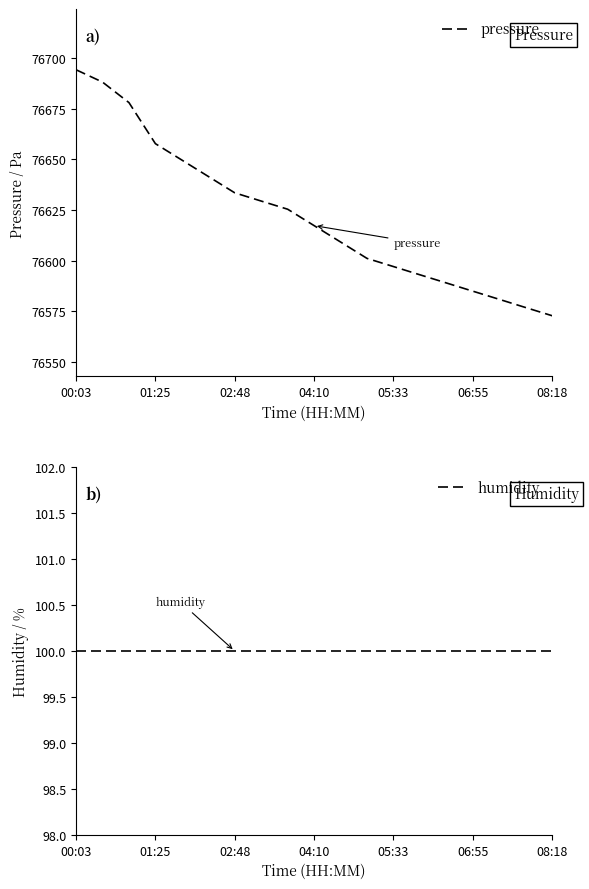

Which category has the highest value in the pressure series?

00:03